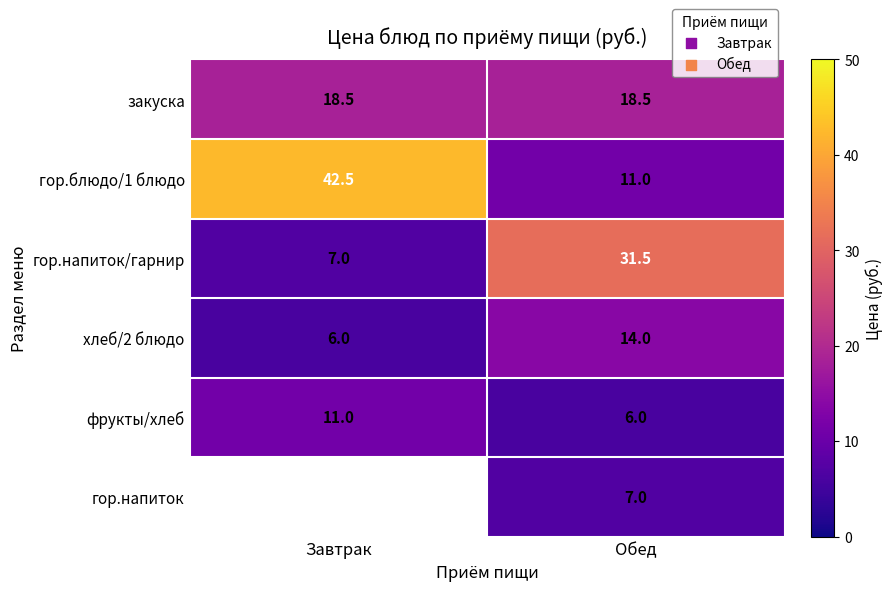

What is the spread (max minus min) of values at Обед?

25.5